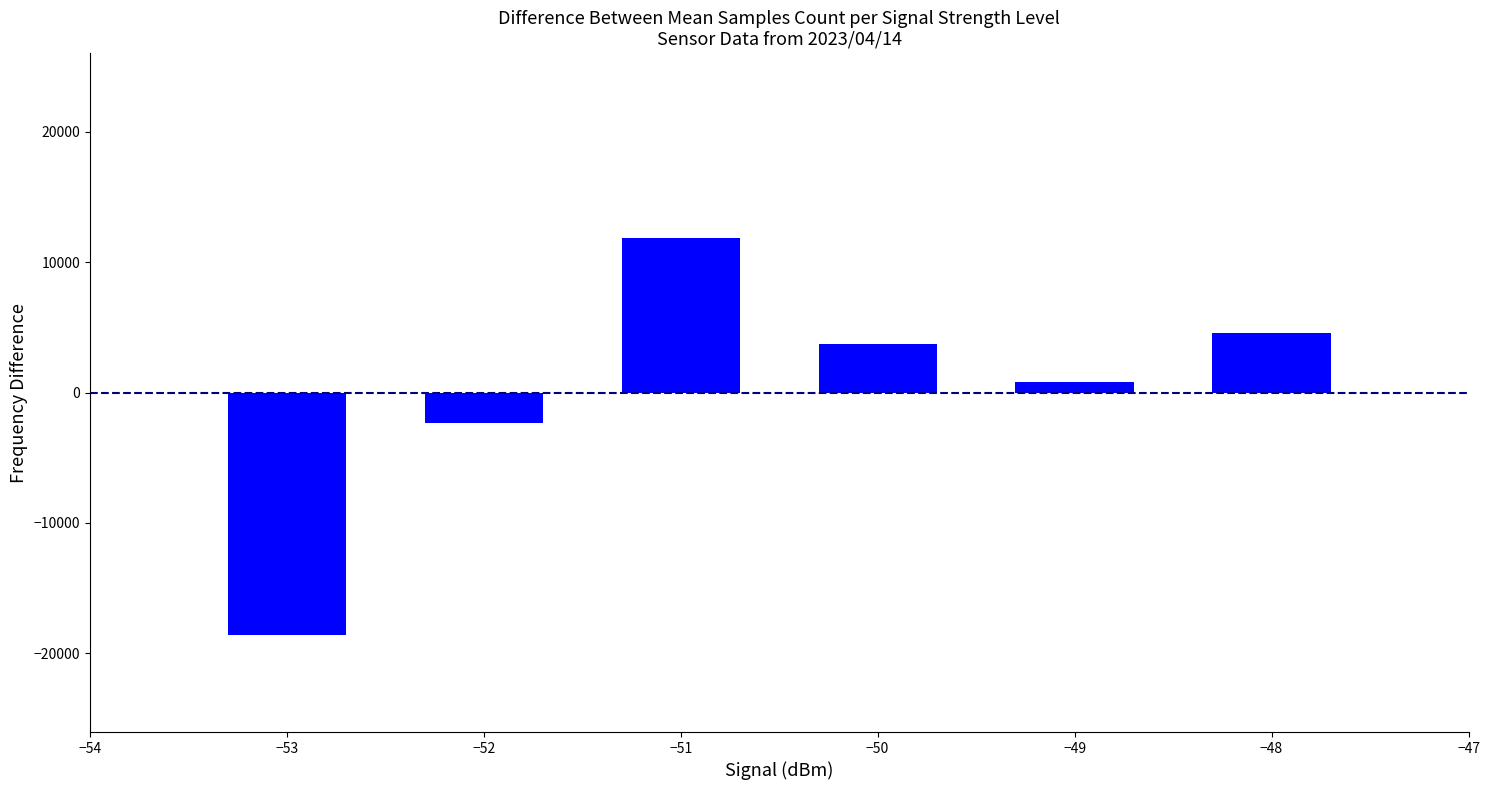

What is the minimum value shown in the chart?

-18607.3